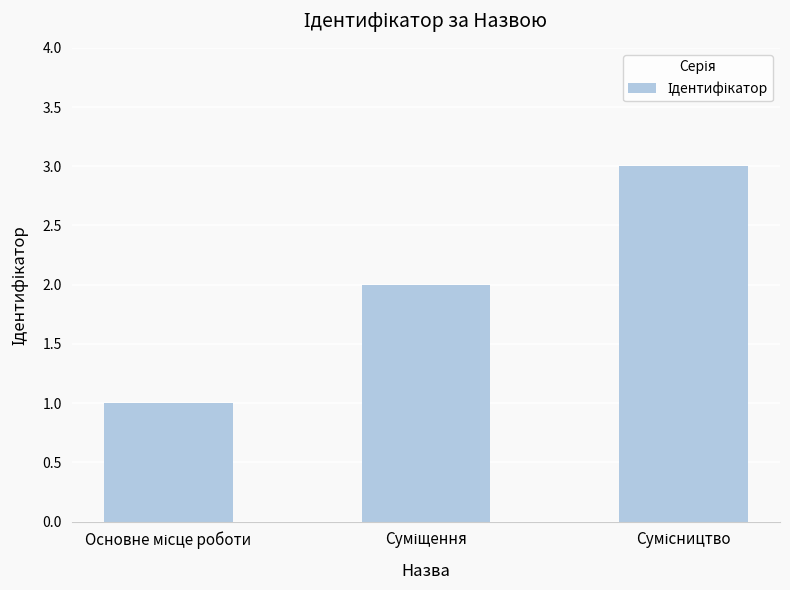

What is the greatest value displayed?

3